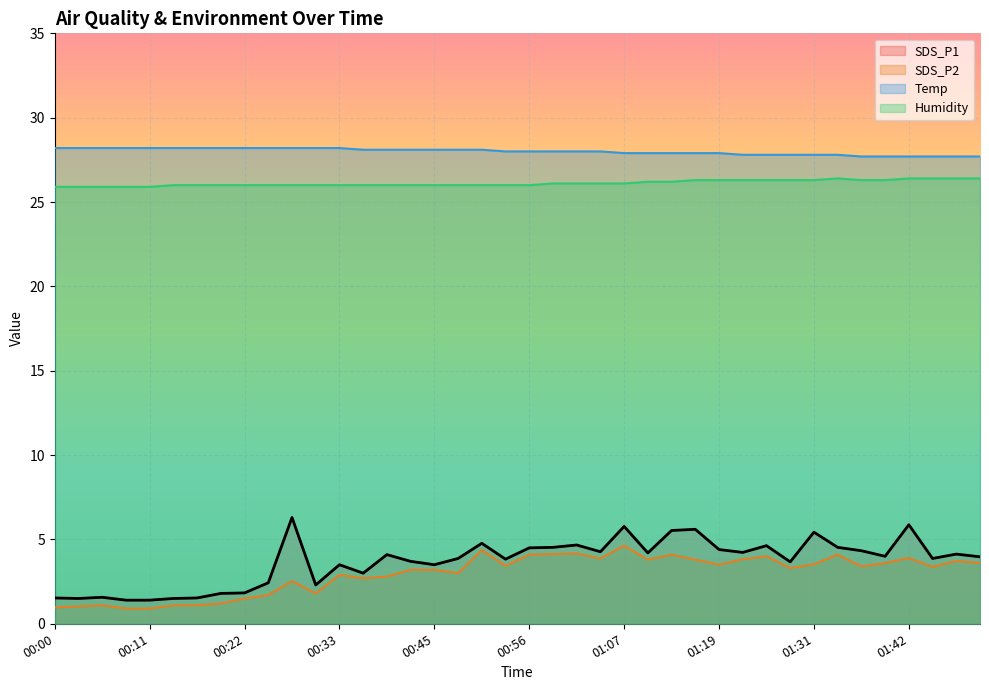

How many data points in Humidity are above 26?

19